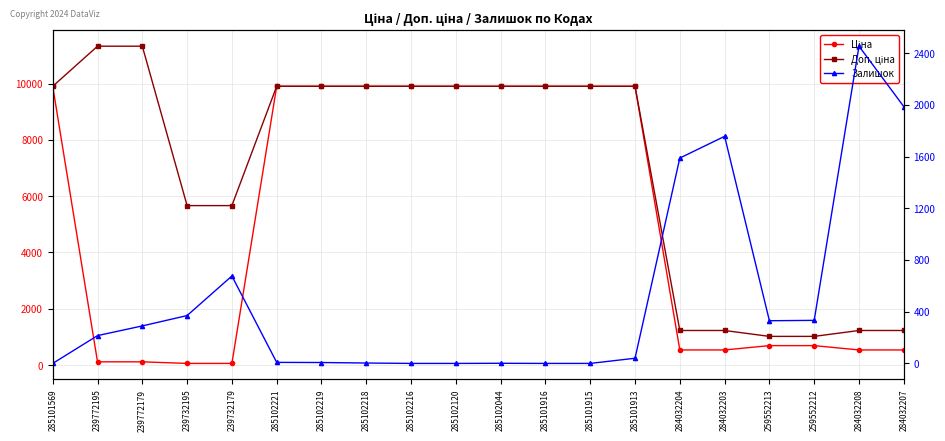

How many distinct data groups are displayed?

3